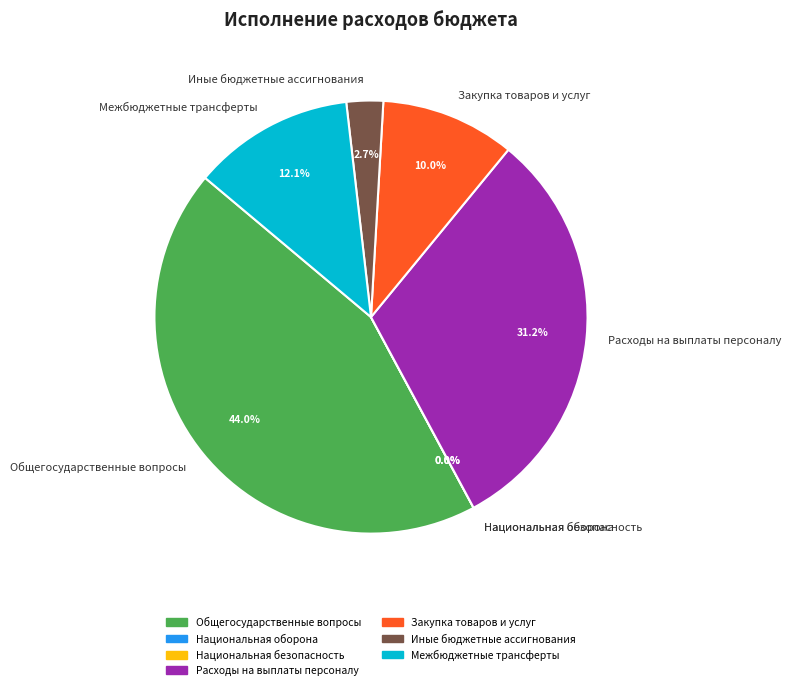

What percentage is the Закупка товаров и услуг slice, to the nearest percent?

10%